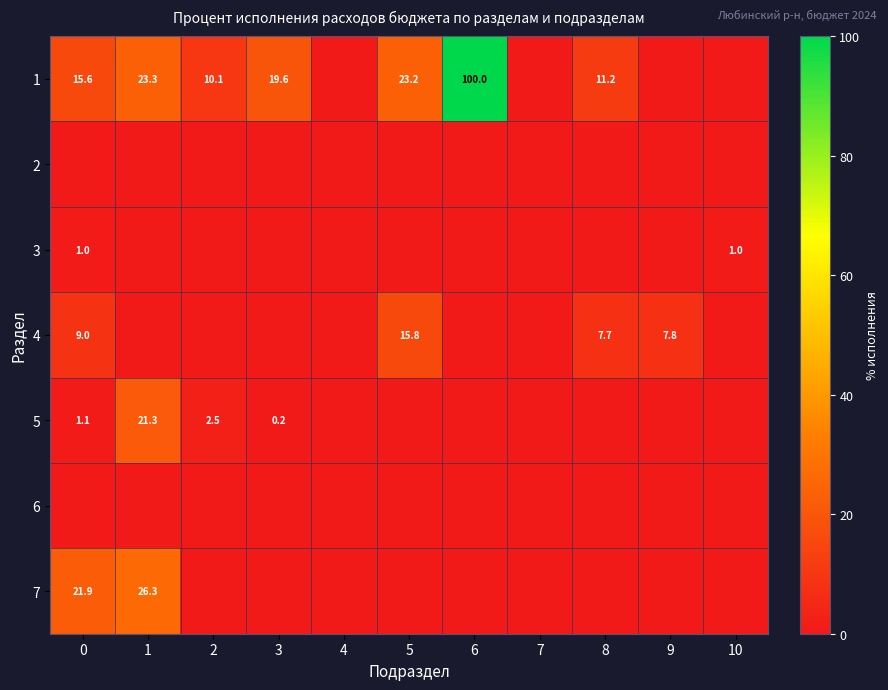

The value of 5 at 1 is 21.3. True or false?

True